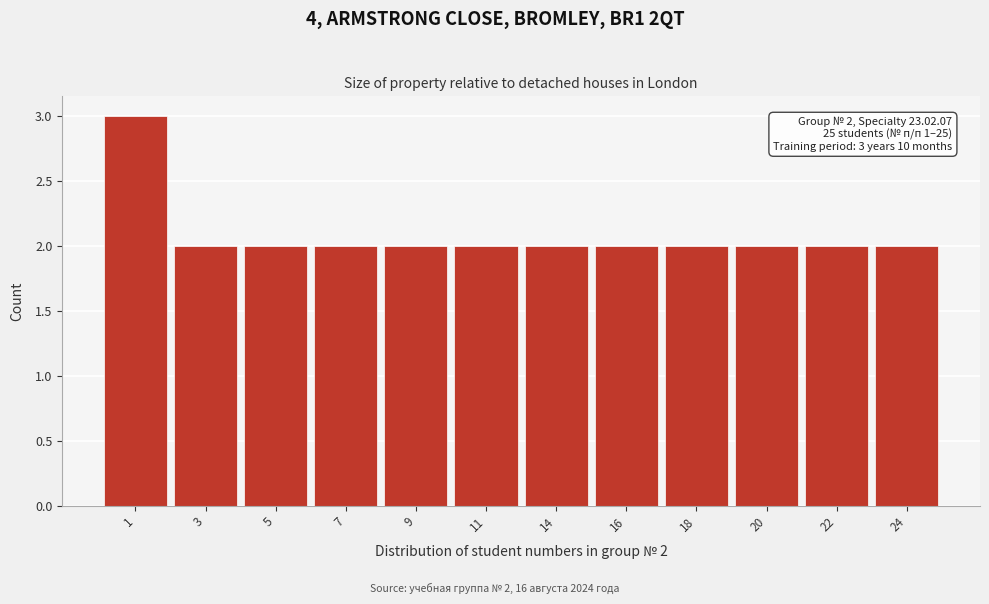

Reading right to left, list all the values displayed in this chart.

2	2	2	2	2	2	2	2	2	2	2	3